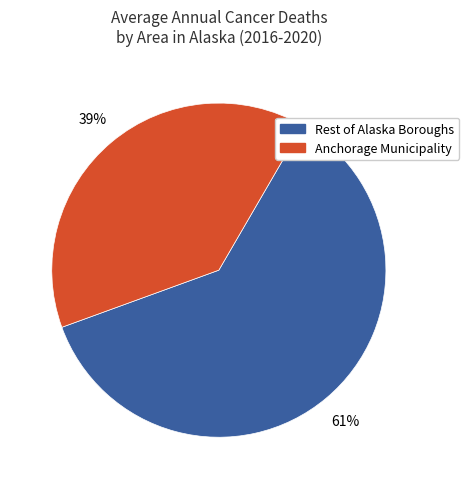

Which category has the smallest portion of the pie?

Anchorage Municipality